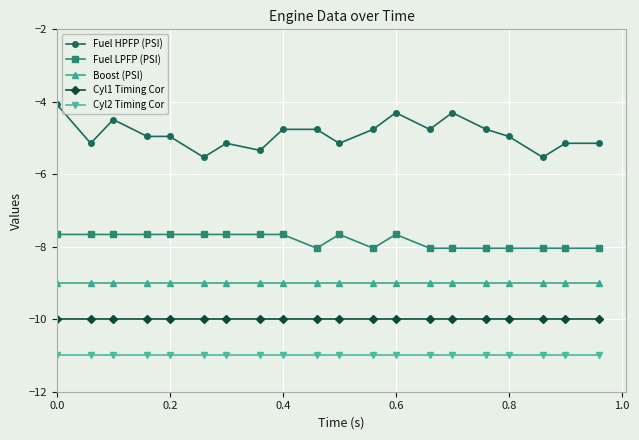

True or false: Cyl1 Timing Cor and Cyl2 Timing Cor intersect in this chart.

False